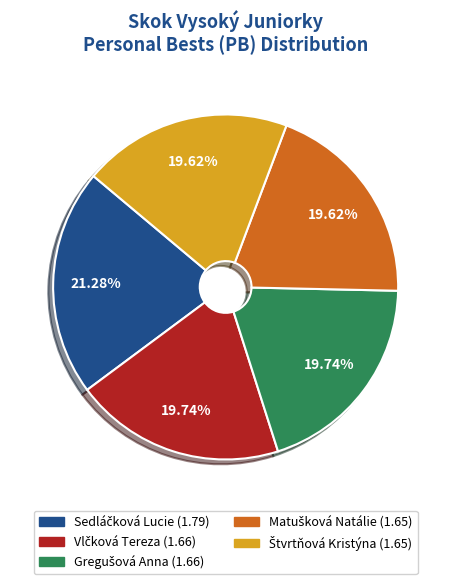

Is there a majority slice in this chart?

No